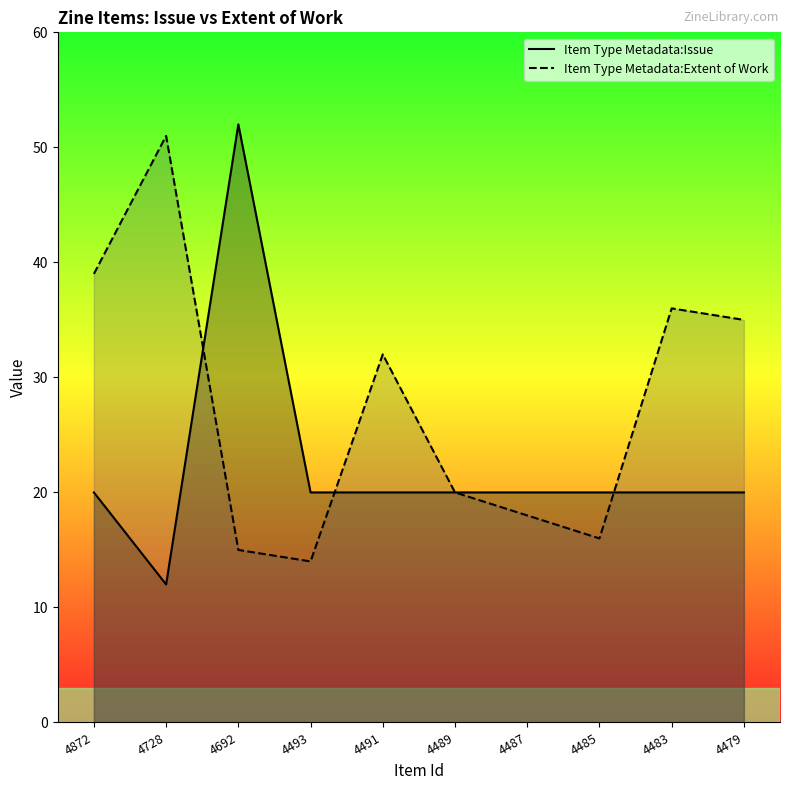

Reading right to left, what are all the values shown in this chart?

Item Type Metadata:Issue: 20	20	20	20	20	20	20	52	12	20
Item Type Metadata:Extent of Work: 35	36	16	18	20	32	14	15	51	39